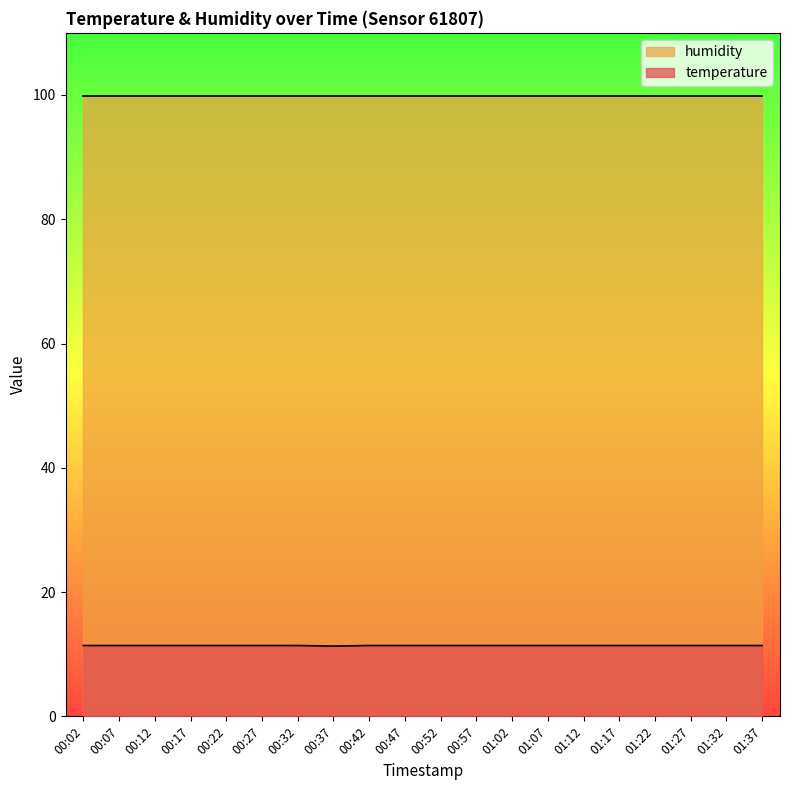

What position from the left is 00:47?

10